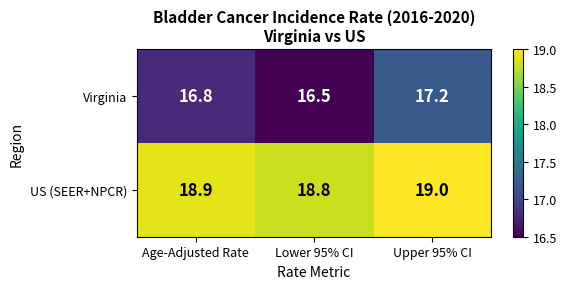

Rank the series by their average value, from highest to lowest.

US (SEER+NPCR), Virginia